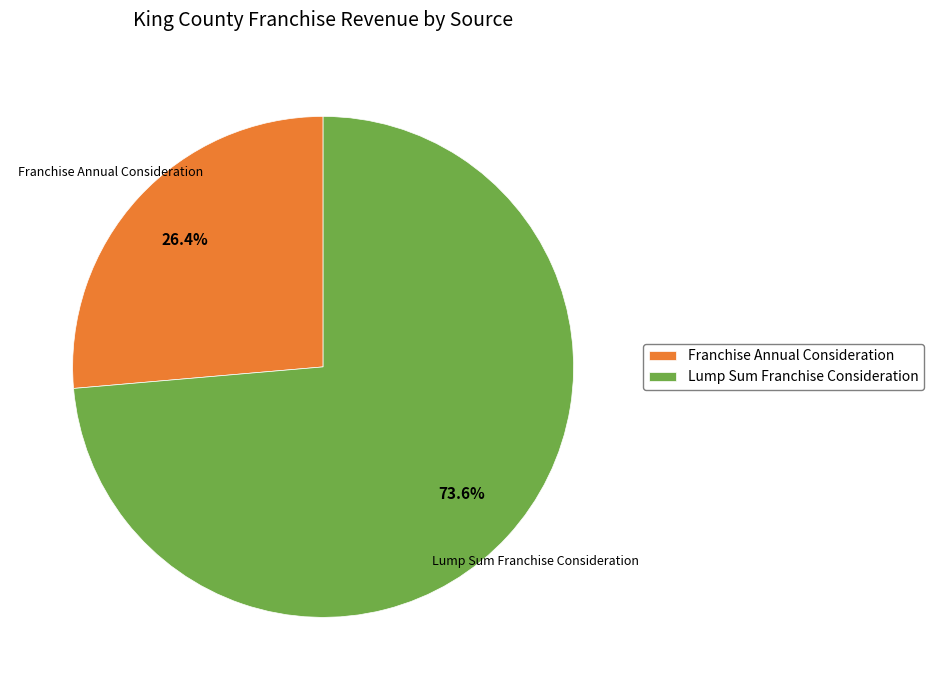

Is it true that Lump Sum Franchise Consideration is 74% of the pie?

True